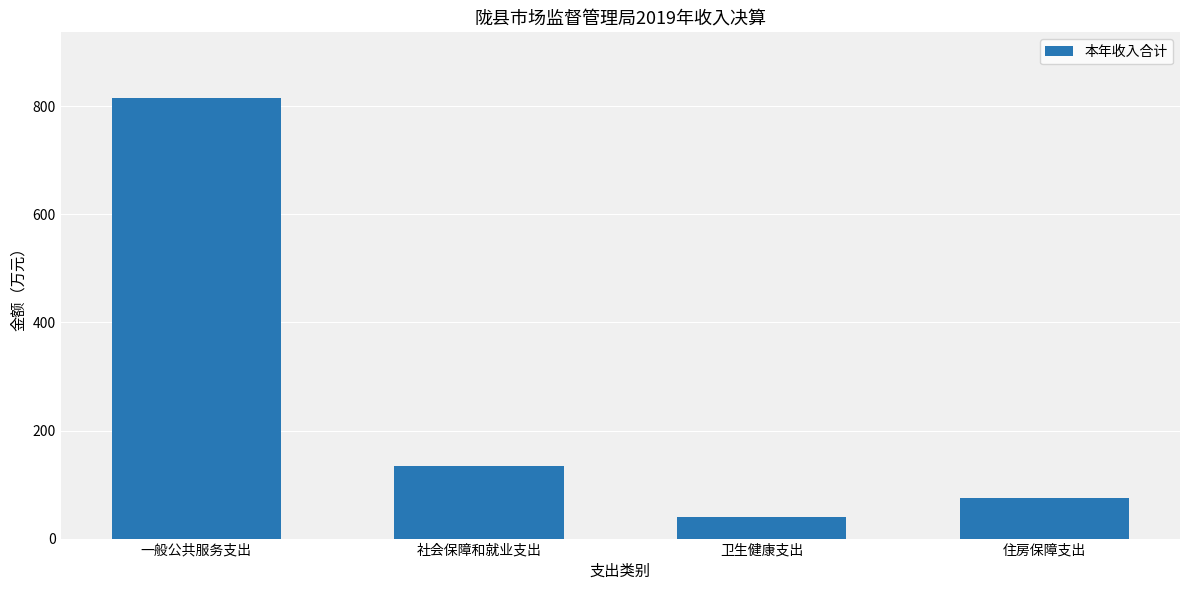

Approximately how many times larger is the value at 一般公共服务支出 compared to 社会保障和就业支出?

6.1